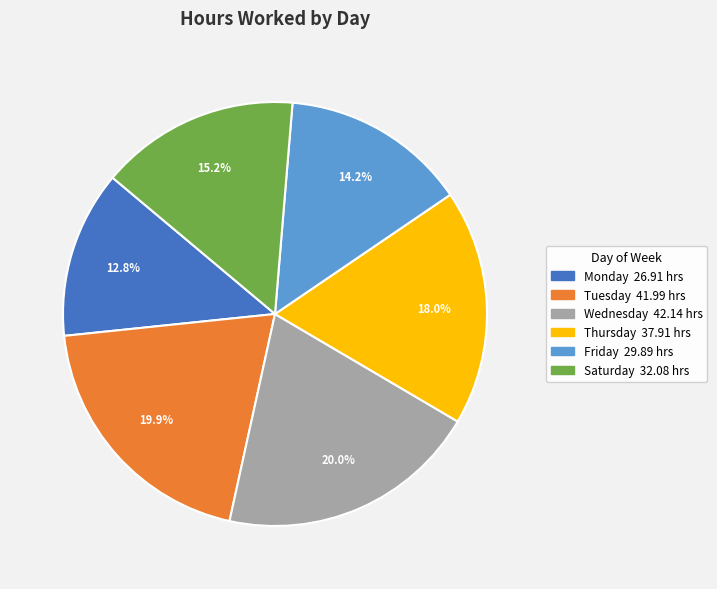

Does any single category account for the majority?

No